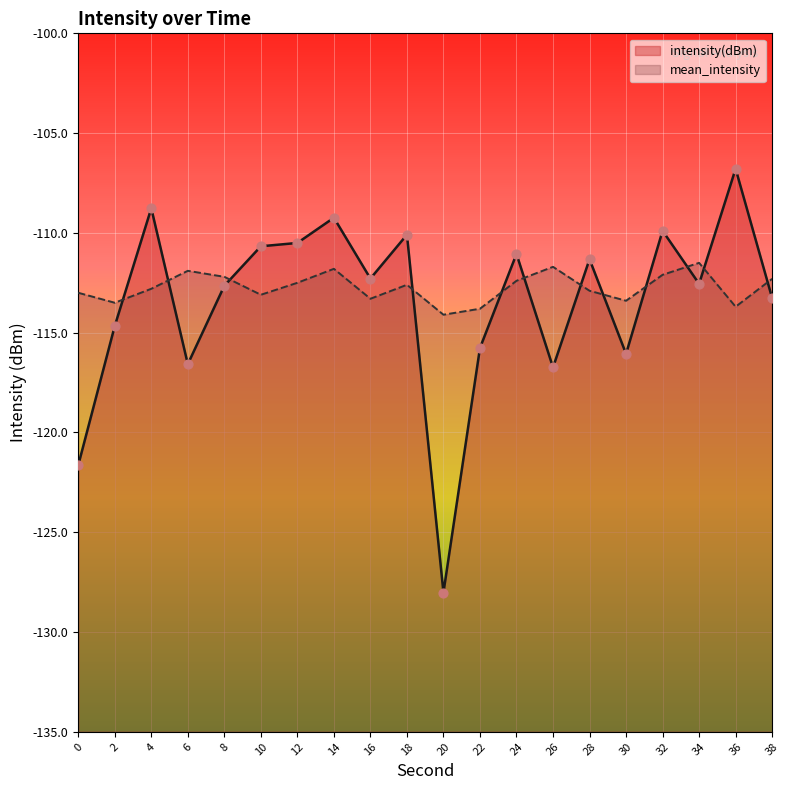

What are all the series names shown in the legend?

intensity(dBm), mean_intensity